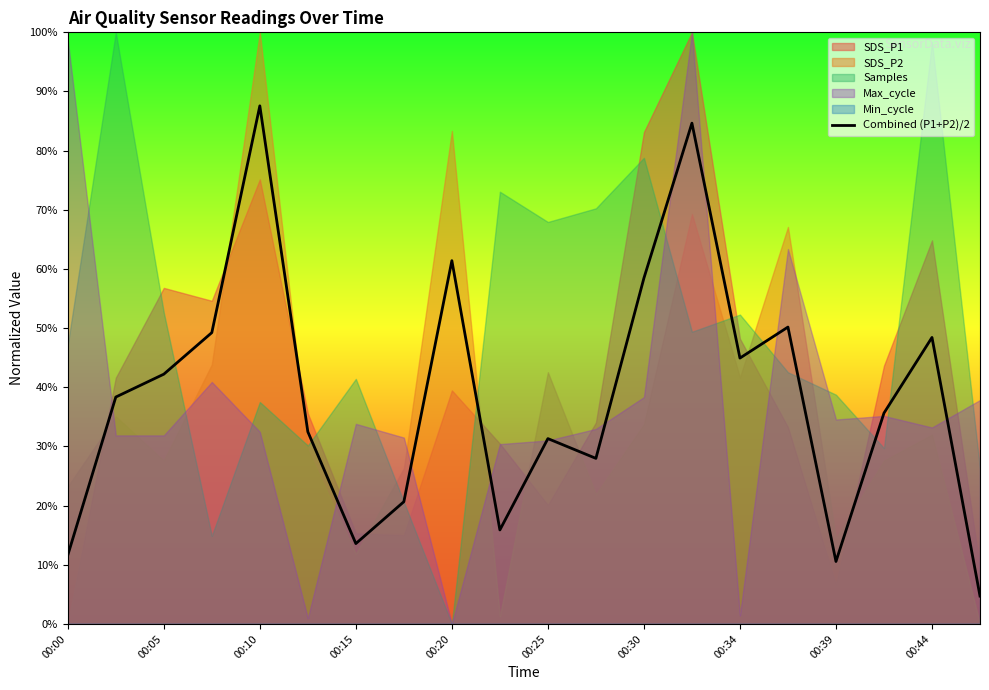

What is the sum of all values?

769.9